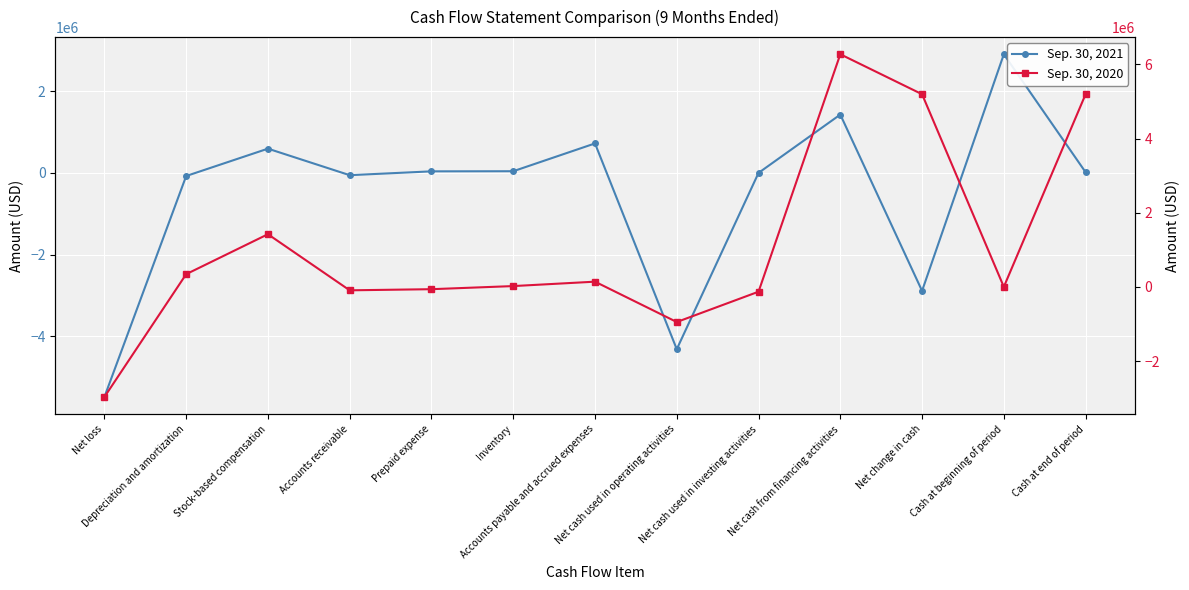

What is the value of the Sep. 30, 2021 point at the 2nd from the left?

-76013